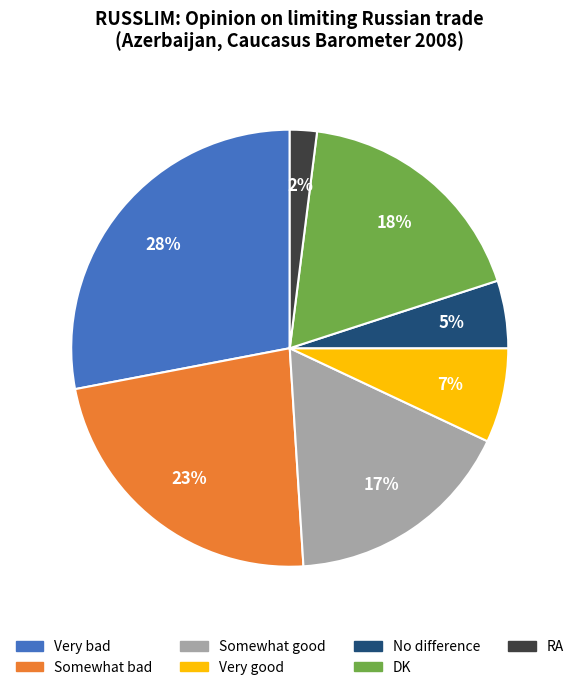

Does any single category account for the majority?

No